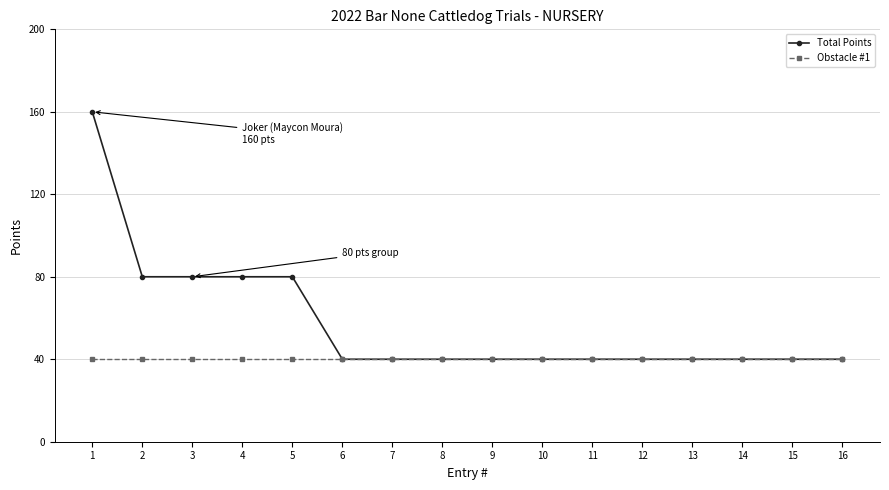

List the series in order of their overall mean, lowest first.

Obstacle #1, Total Points